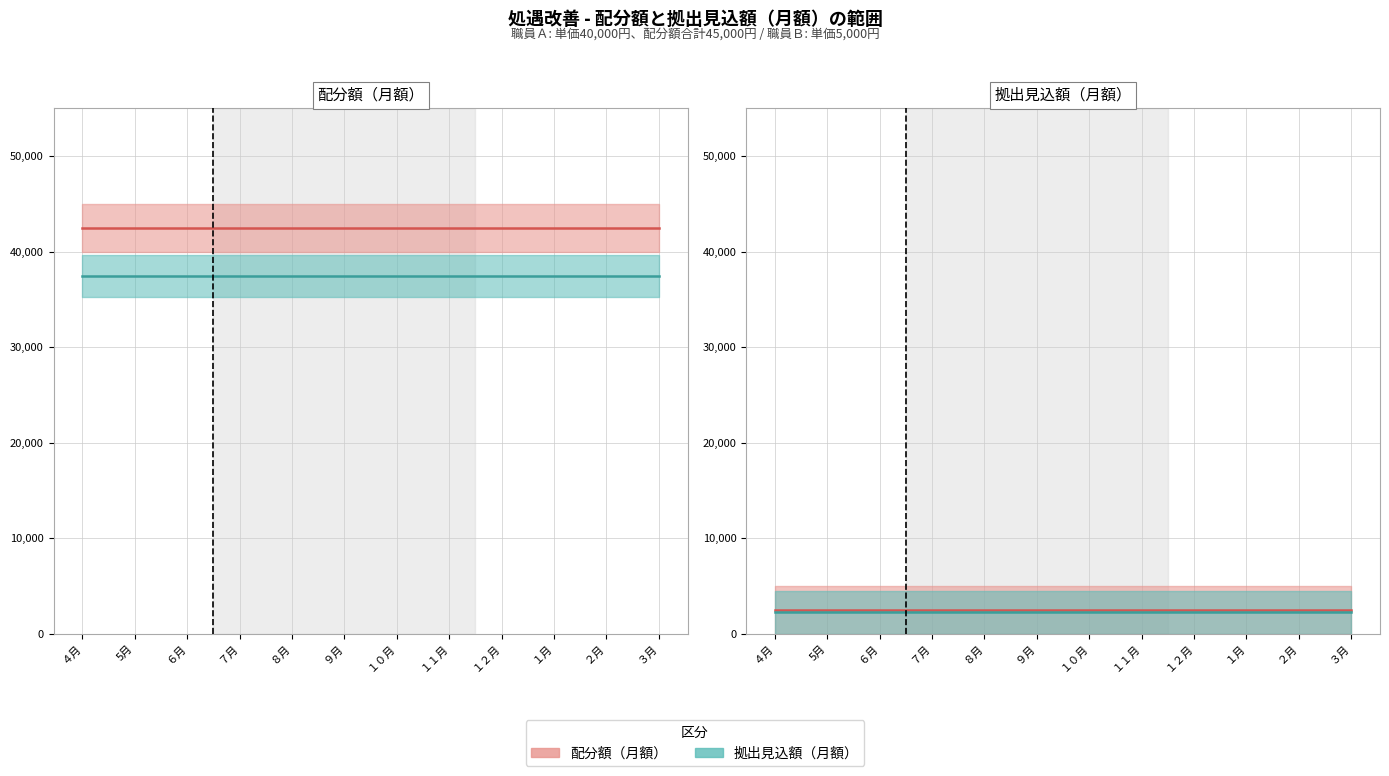

True or false: 拠出見込額 and 配分額（月額） cross at least once.

False